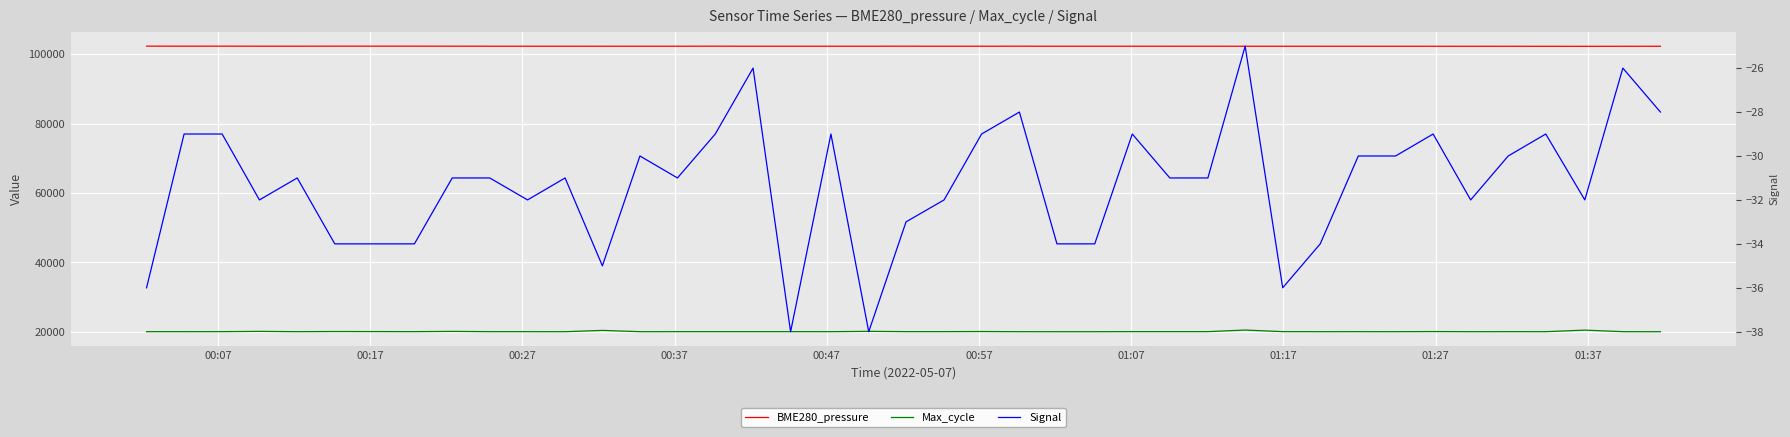

True or false: Signal and Max_cycle intersect in this chart.

False